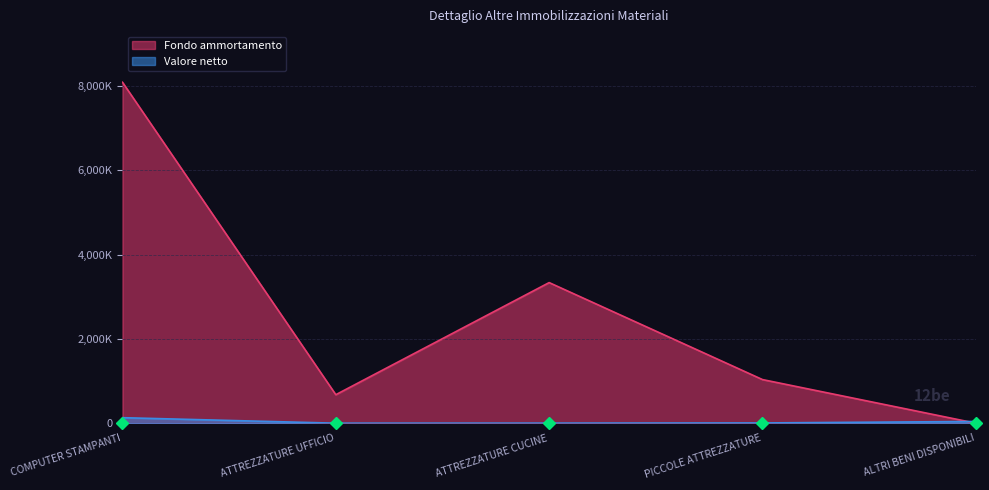

Which series ends up on top after the final intersection of Fondo ammortamento and Valore netto?

Valore netto